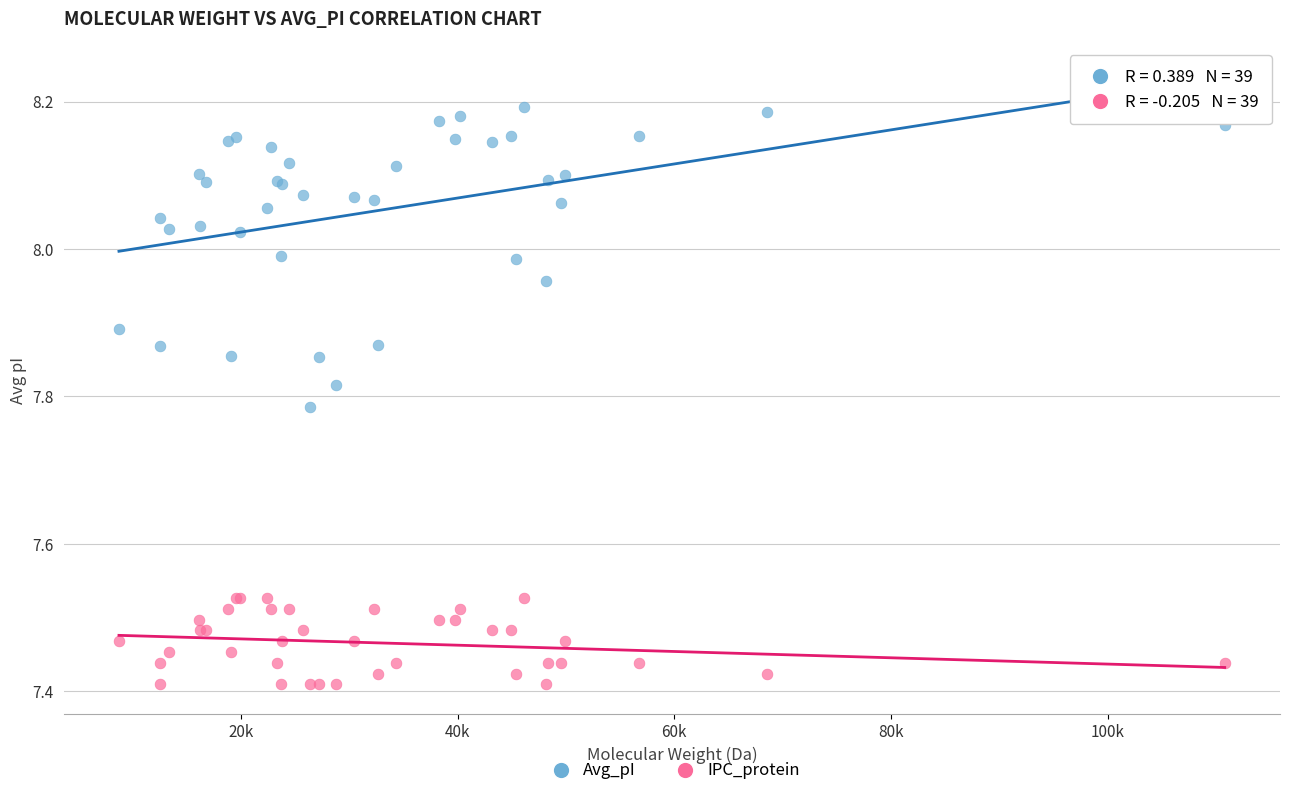

What is the X range (max minus min) for the scatter plot?

102090.5